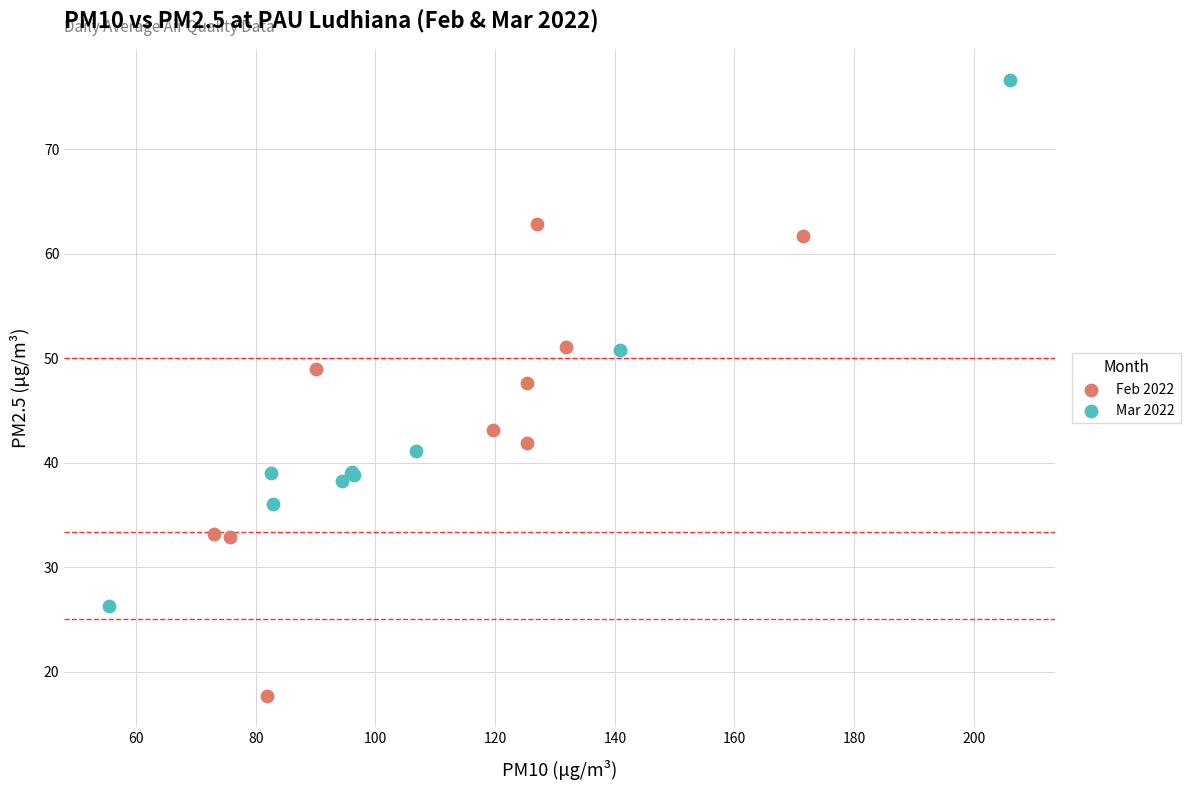

Which series contains the lowest Y value?

Feb 2022